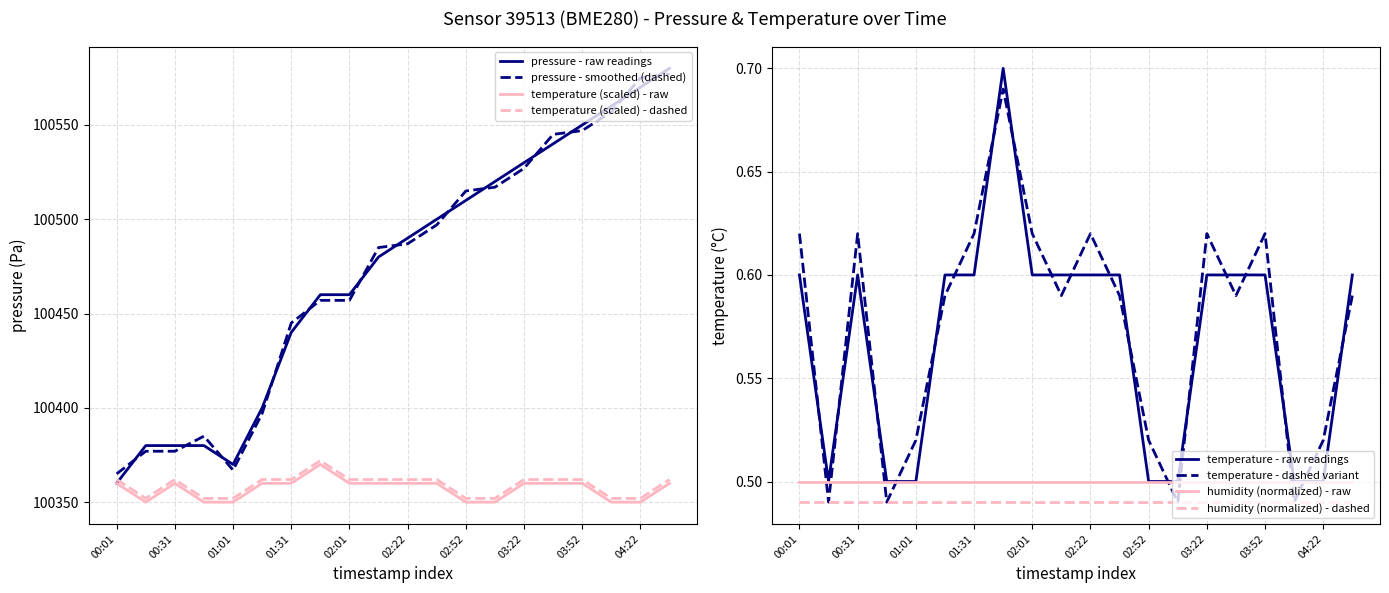

True or false: pressure has more than 2 points higher than both neighbors.

False